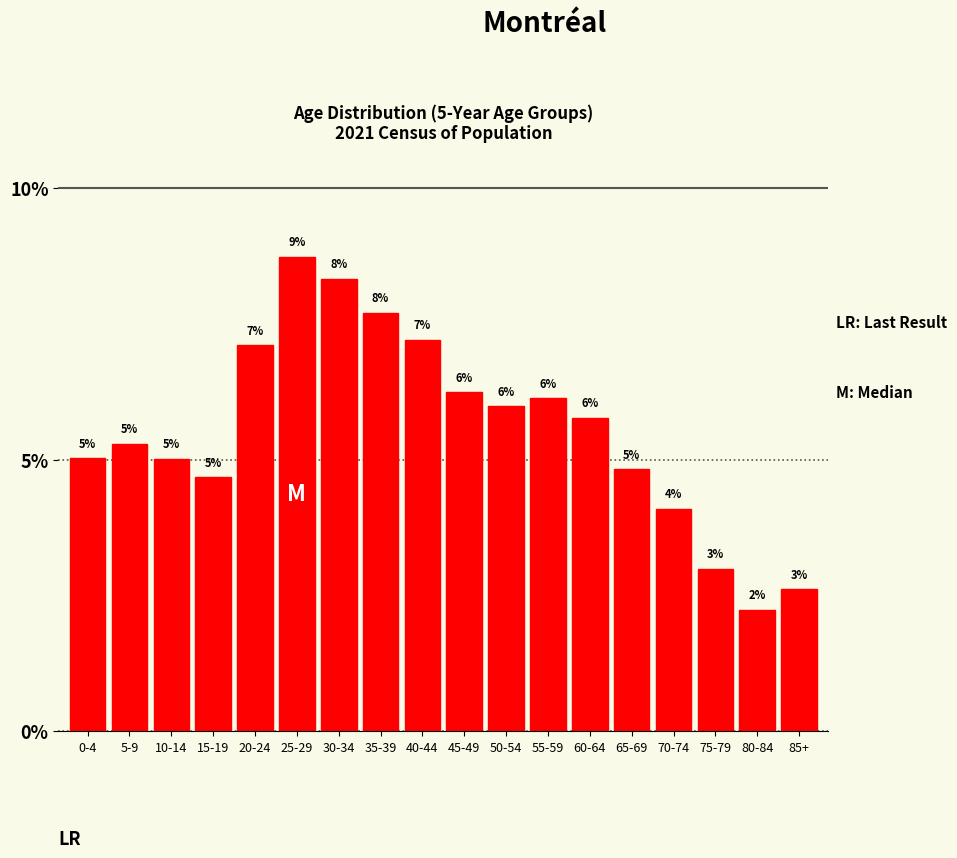

What is the sum of all values?

100.0